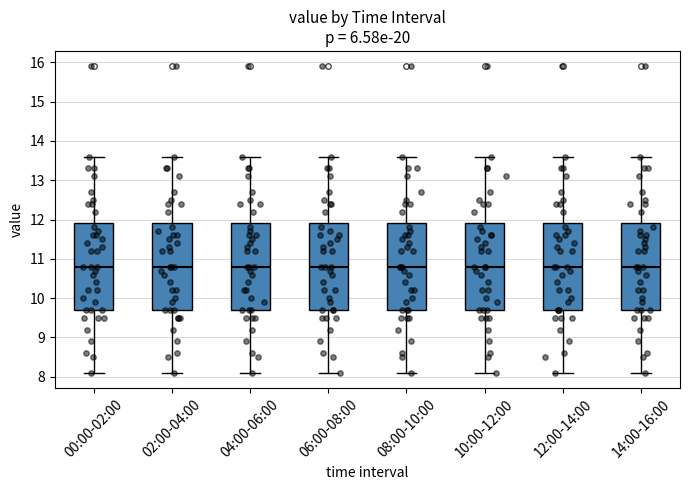

Where is the lower edge of the box for 10:00-12:00 on the y-axis? The values are not printed on the chart, so give them approximately, as read against the axis.

9.7